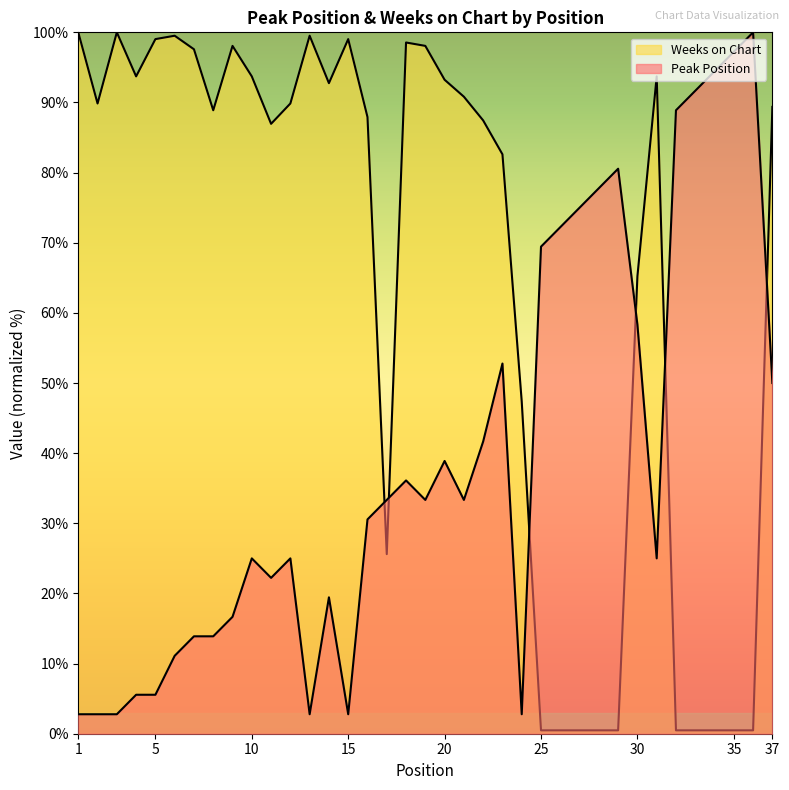

At which category does the chart reach its peak across all series?

36